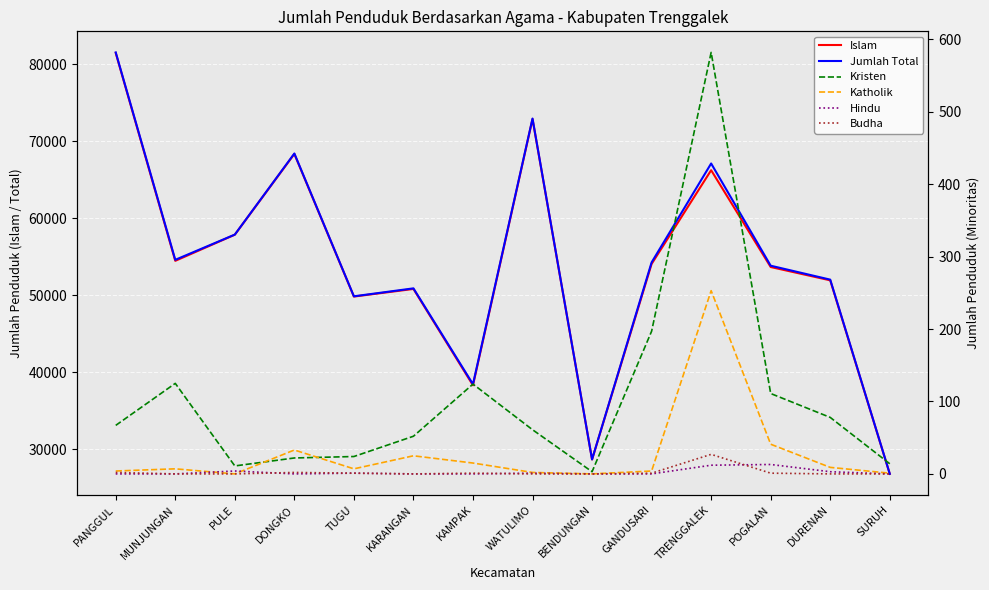

What are all the series names shown in the legend?

Islam, Jumlah Total, Kristen, Katholik, Hindu, Budha